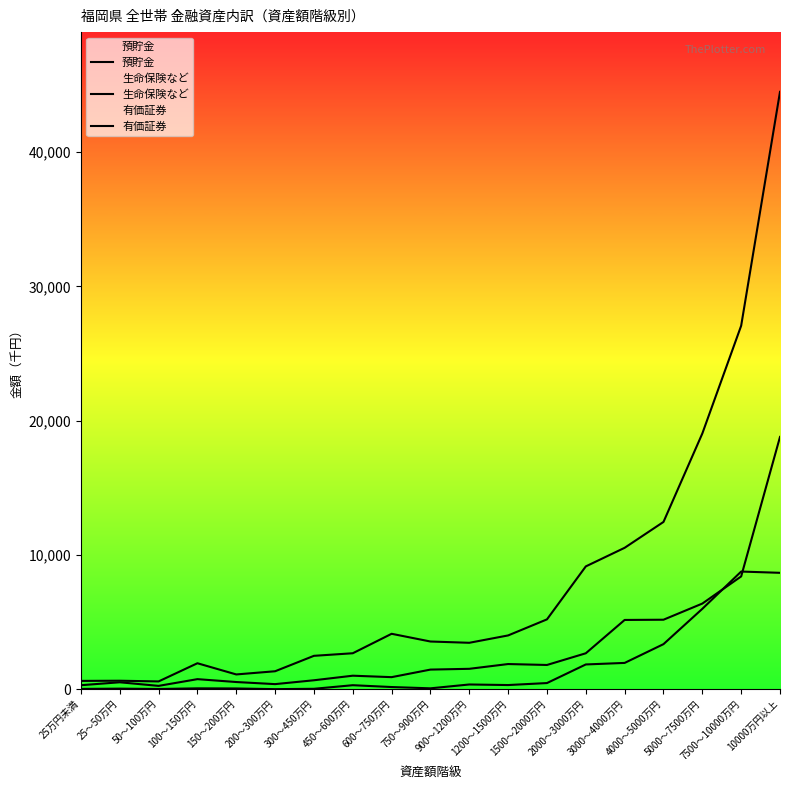

At which label does 生命保険など first exceed 1456?

900～1200万円